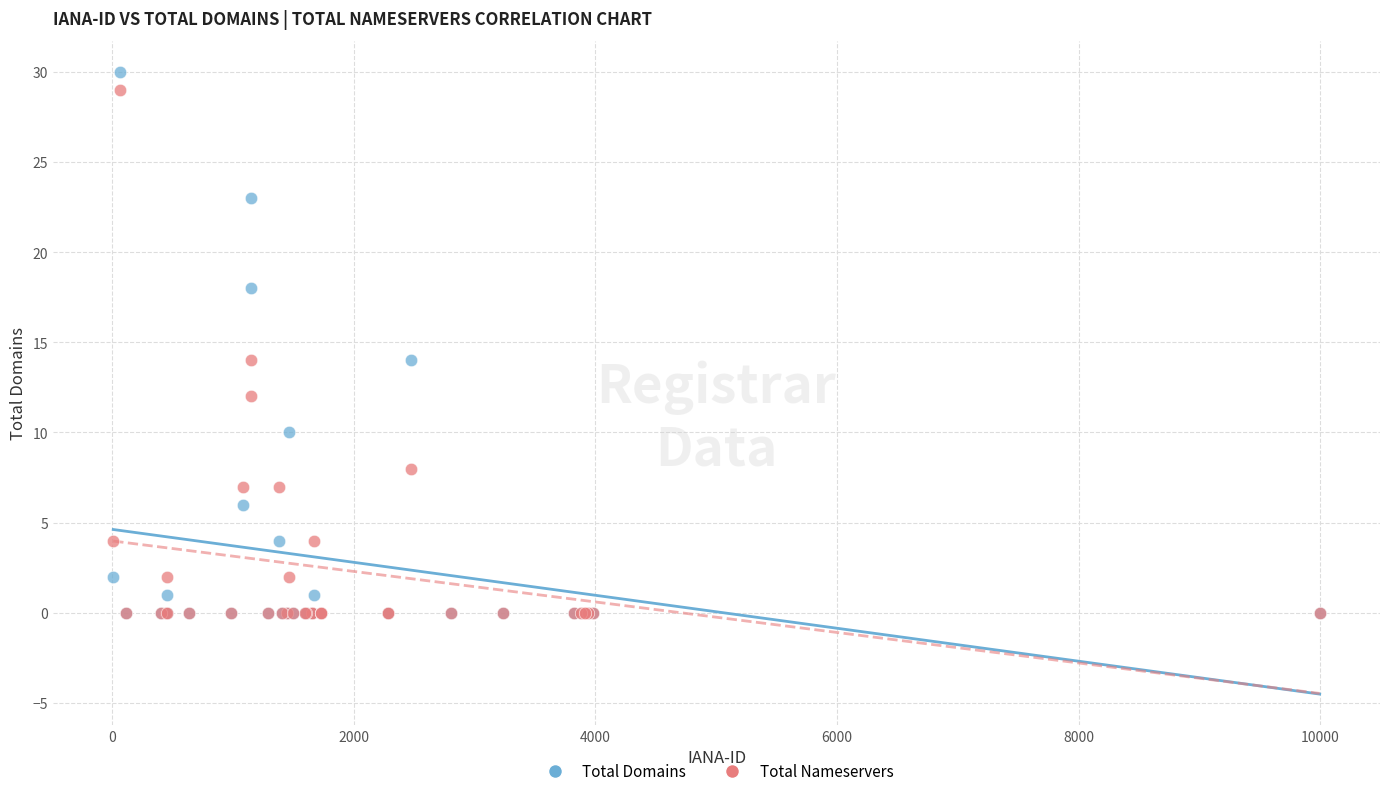

Which series contains the highest Y value?

Total Domains